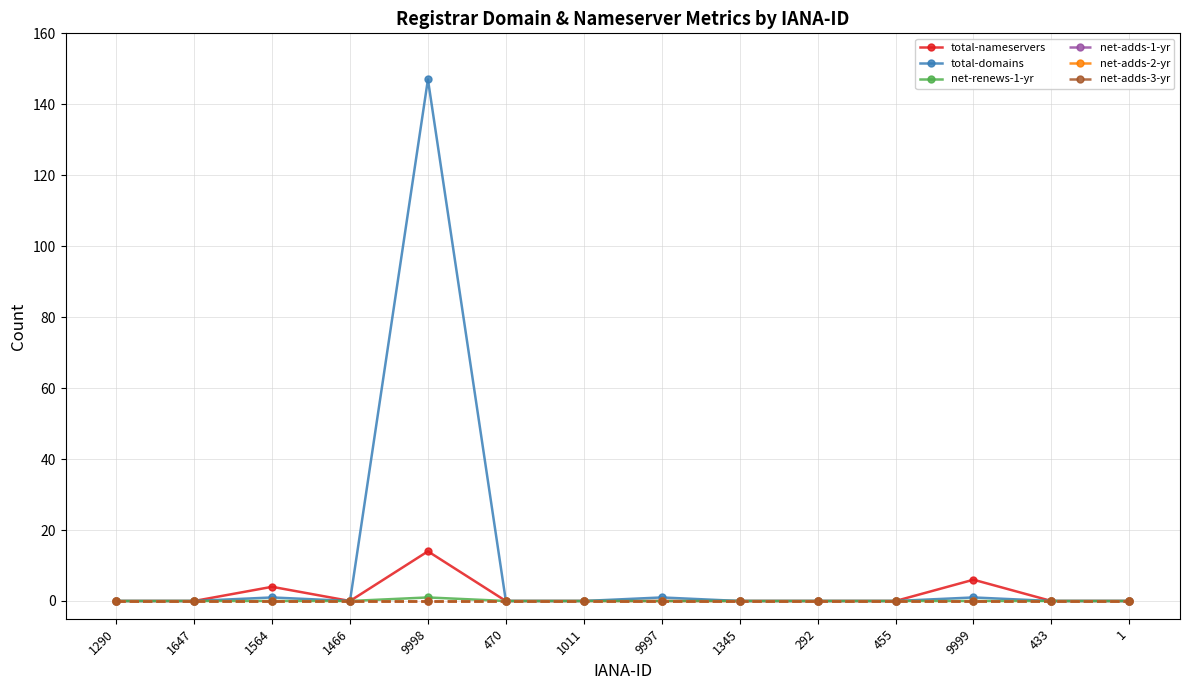

What position from the right is 470?

9